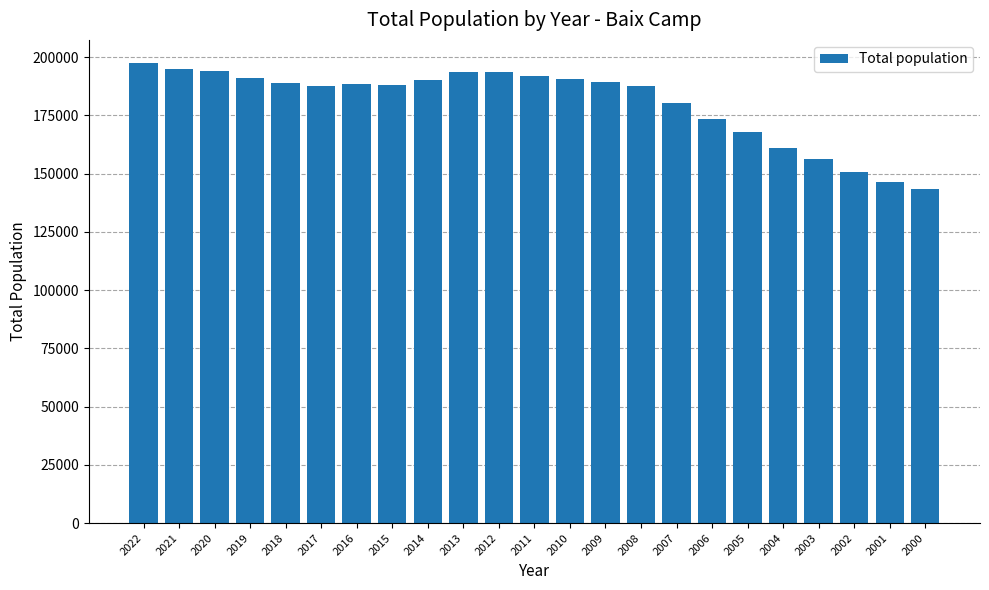

How many data points are less than 188358?

11